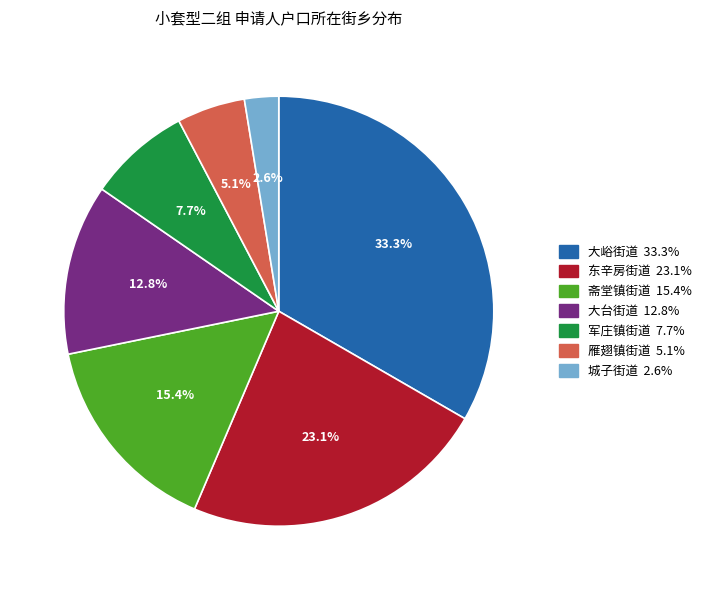

Which has a higher value, 东辛房街道 or 大峪街道?

大峪街道